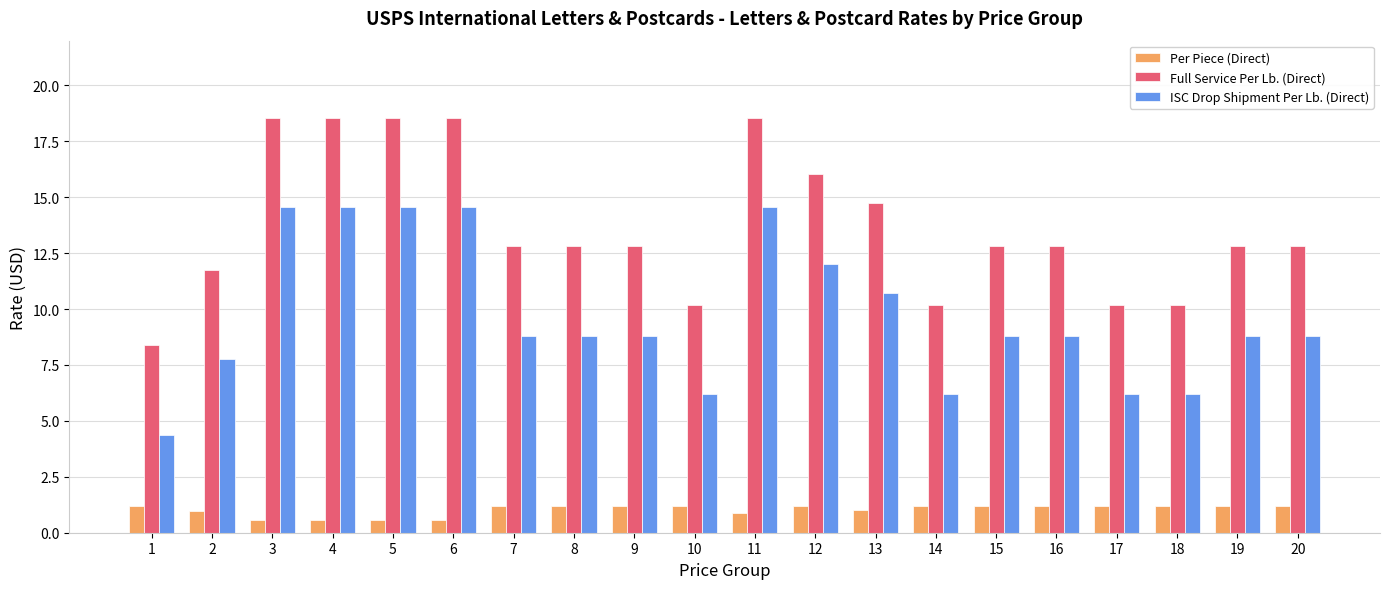

Is the value of Per Piece (Direct) at 12 greater than the value of Full Service Per Lb. (Direct) at 4?

No